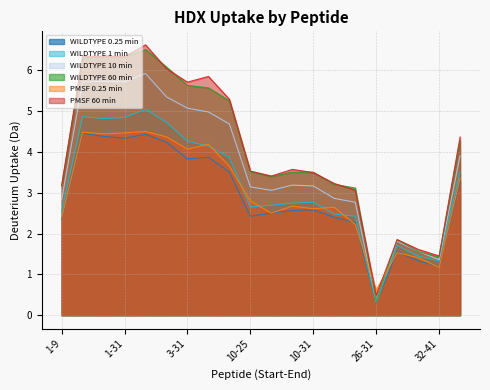

What is the greatest value displayed?

6.6